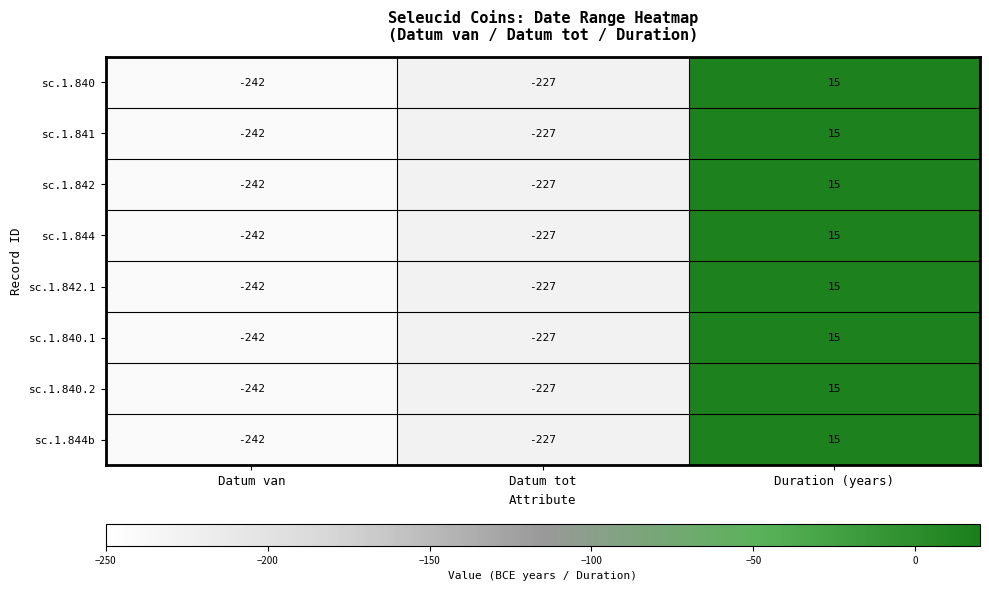

How many negative values does the sc.1.840.1 series have?

2